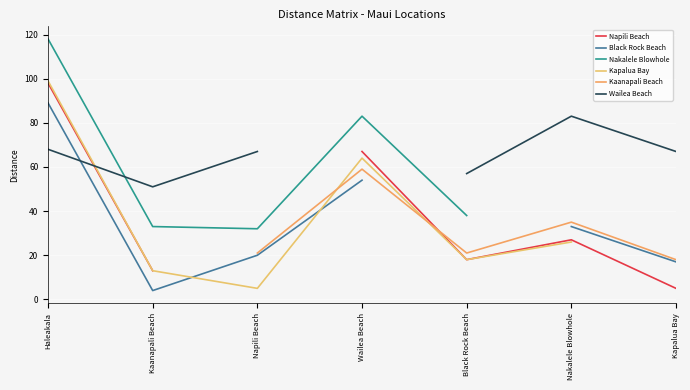

What is the difference between the maximum and minimum values in the Black Rock Beach series?

85.0